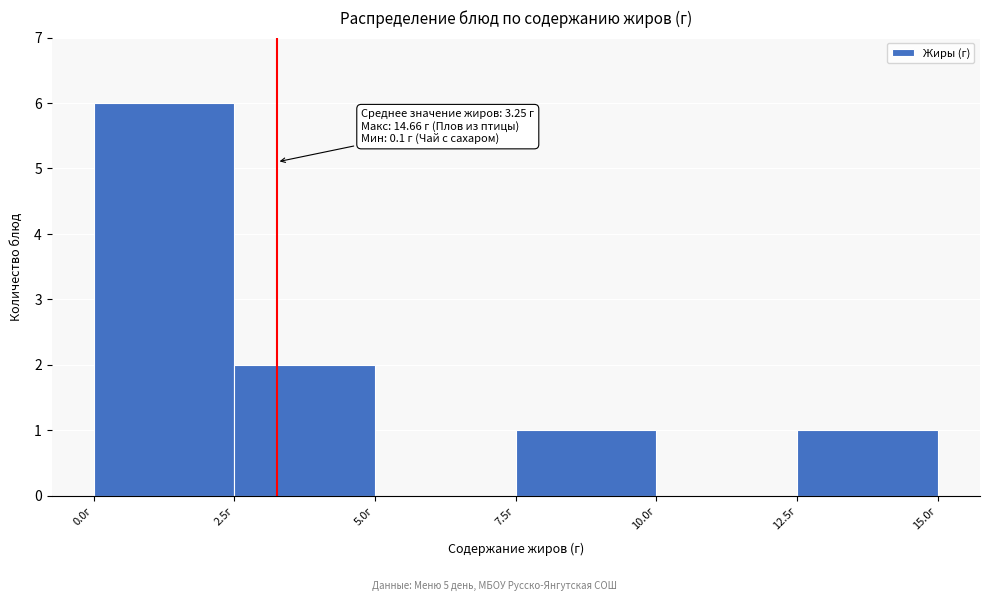

Which range on the x-axis has the tallest bar?

0.0 to 2.5